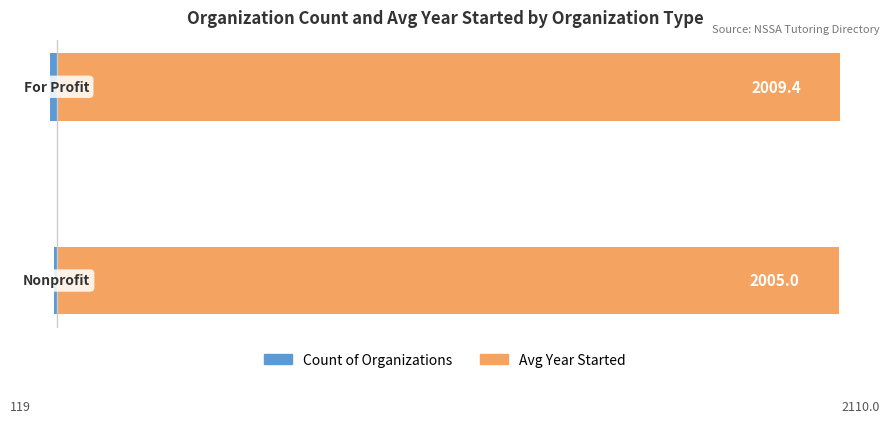

Count the number of categories in the chart.

2